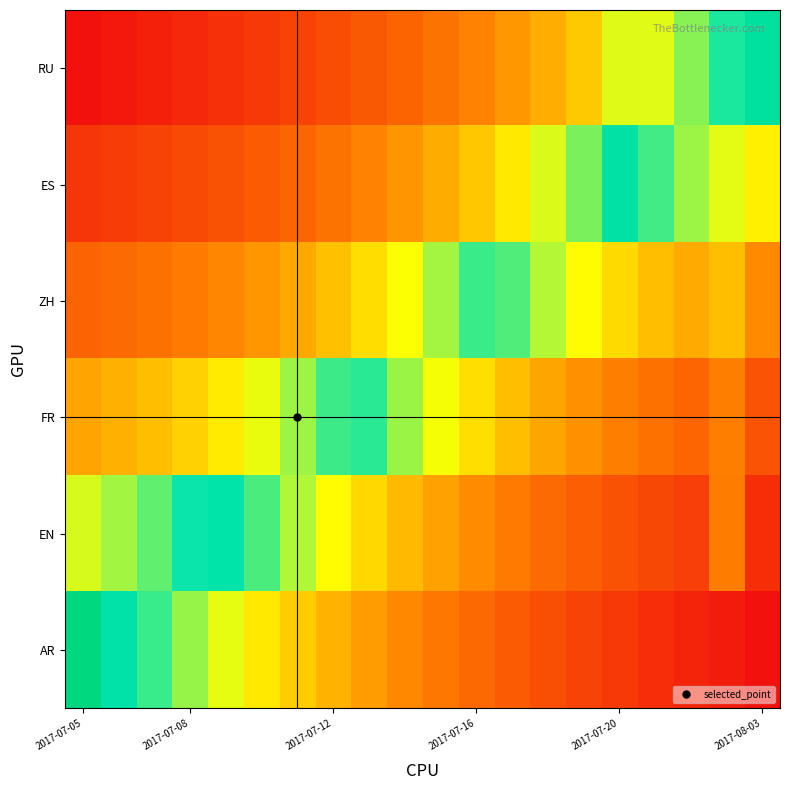

Which label corresponds to the smallest value in the chart?

2017-07-05